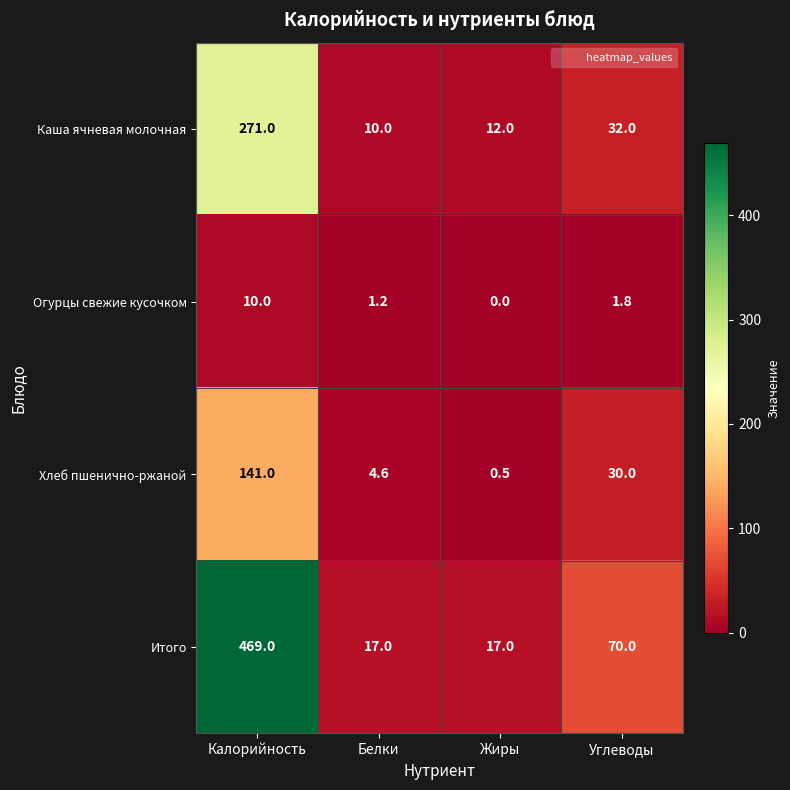

Rank the series at Жиры from highest to lowest value.

Итого, Каша ячневая молочная, Хлеб пшенично-ржаной, Огурцы свежие кусочком